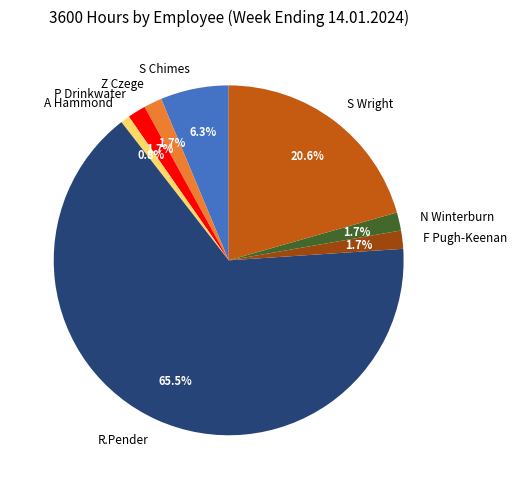

Which has a higher value, R.Pender or A Hammond?

R.Pender